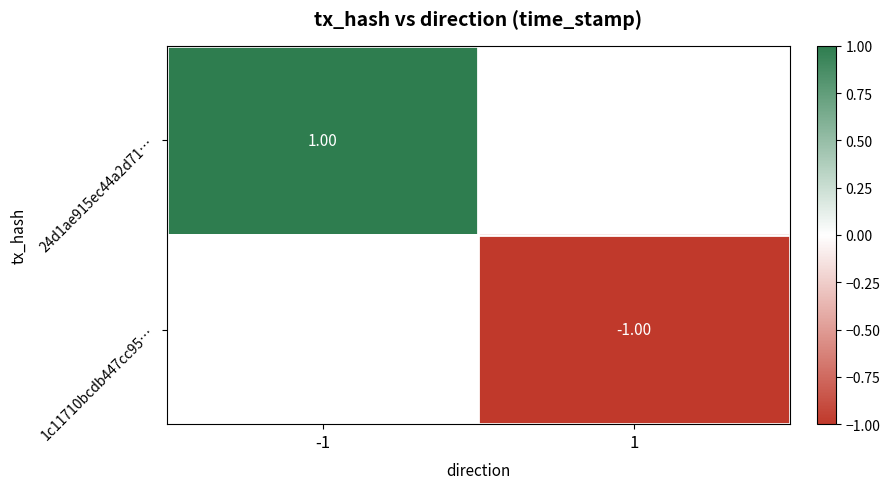

Which category has the highest value in the 1c11710bcdb447cc95… series?

-1